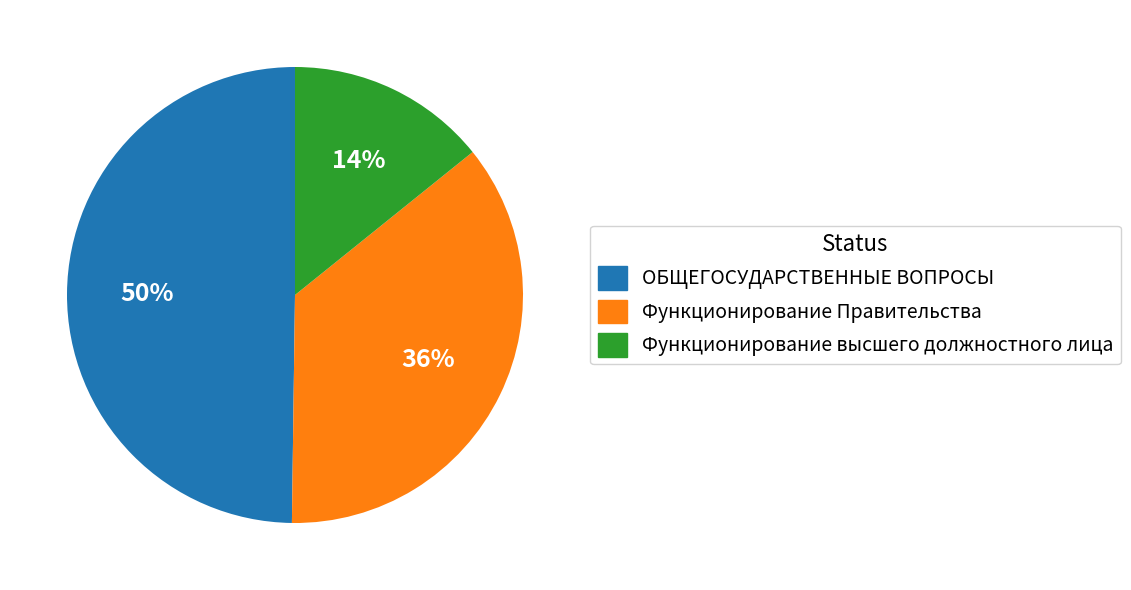

The ОБЩЕГОСУДАРСТВЕННЫЕ ВОПРОСЫ slice represents 56% of the pie. True or false?

False